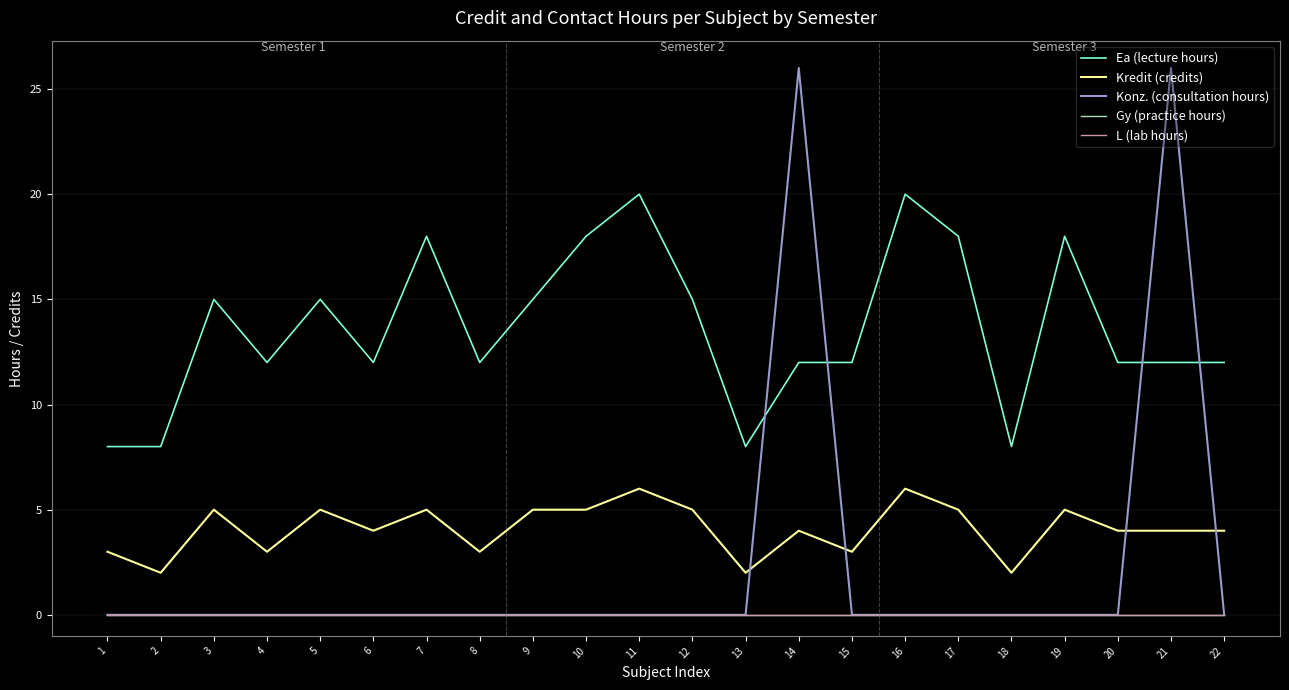

Between 18 and 13, which is larger?

18